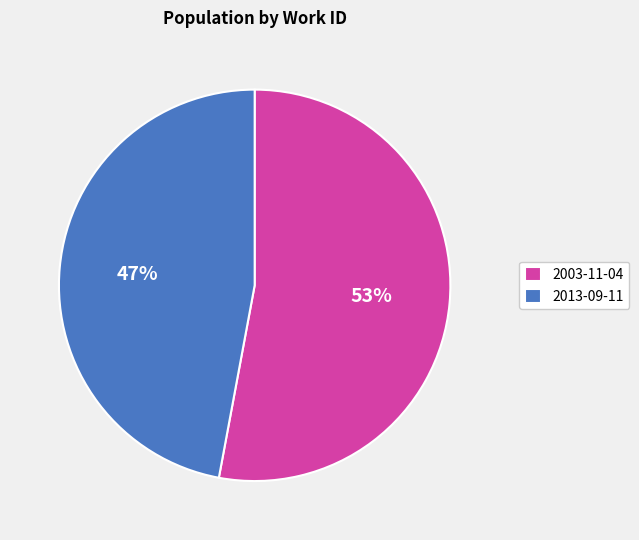

Which slice is the largest?

2003-11-04